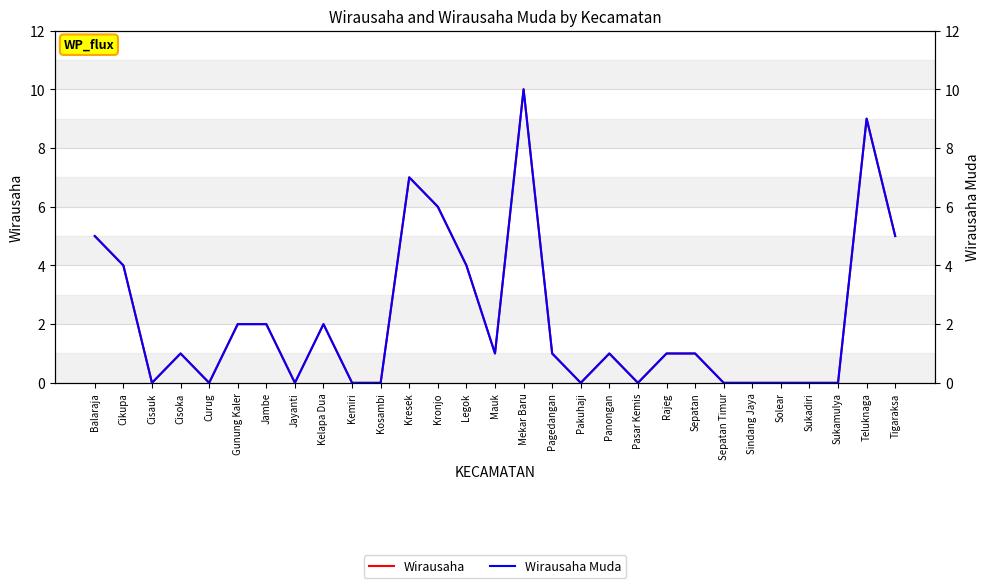

What is the difference between the maximum and minimum values in the Wirausaha Muda series?

10